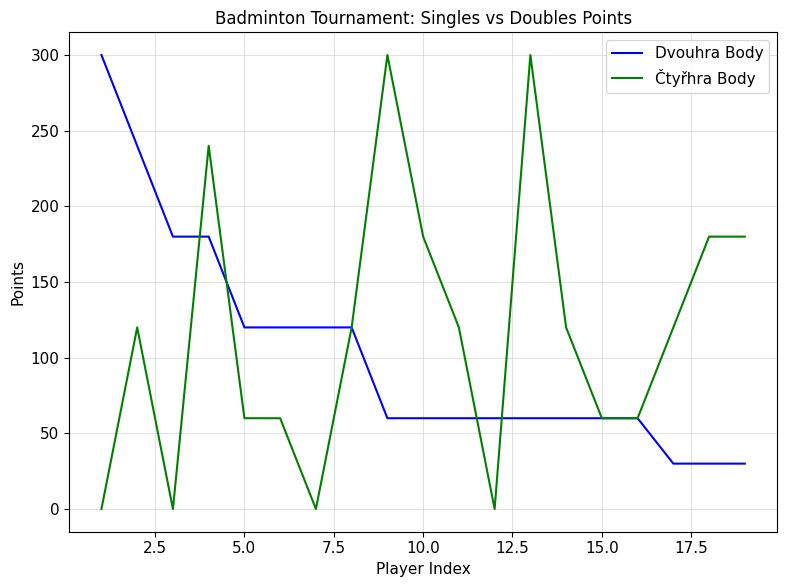

Which series has the largest total across all categories?

Čtyřhra Body